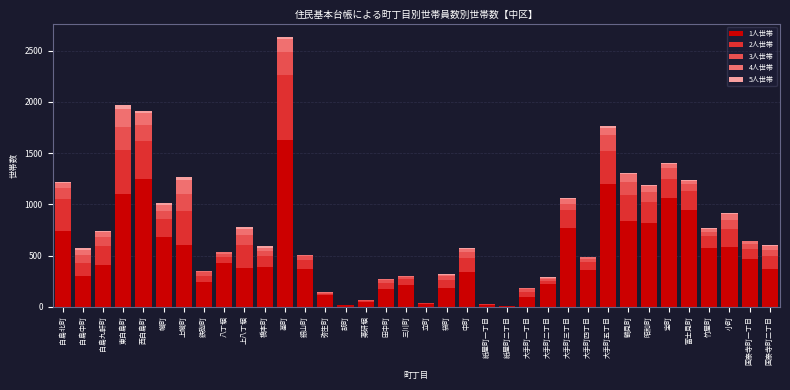

At which category is the sum across all series the highest?

基町